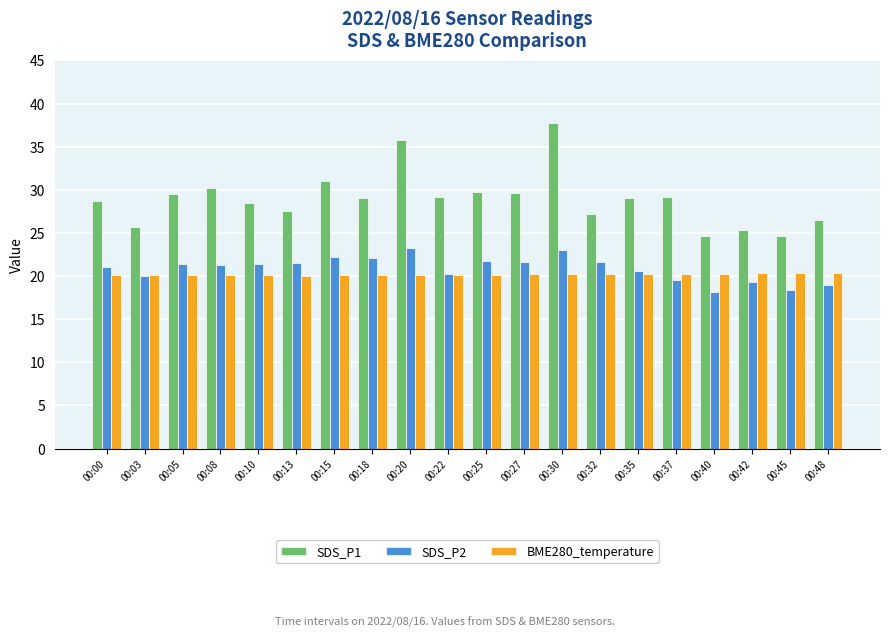

What is the minimum value for SDS_P1?

24.6